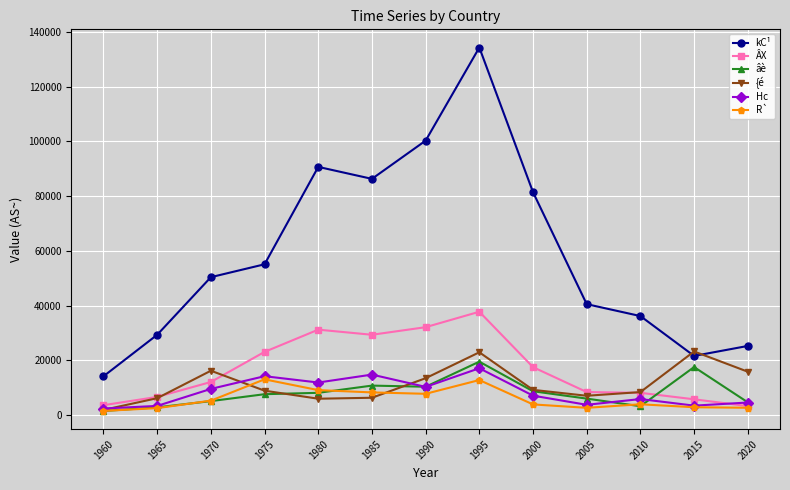

Which series has the largest total across all categories?

kC¹